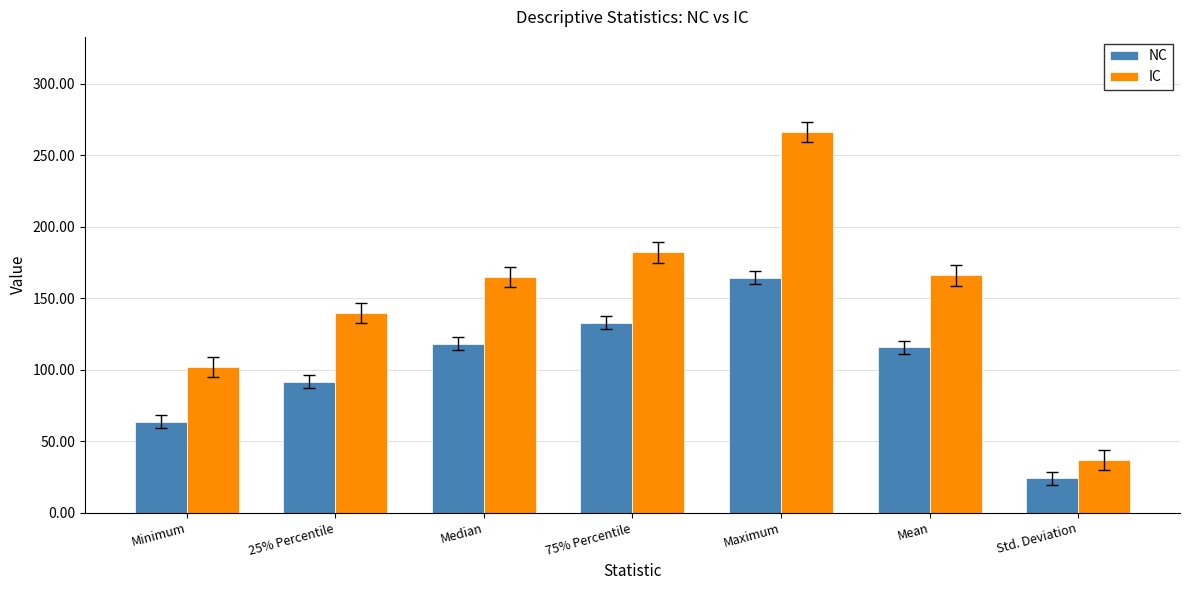

At which label is IC closest to 151?

25% Percentile